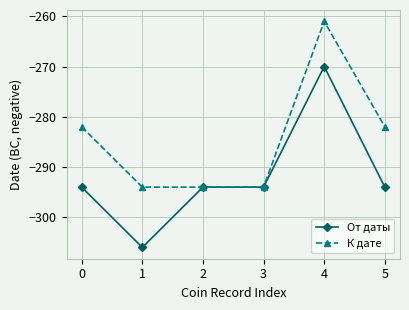

What is the approximate value of К дате at 0?

-282